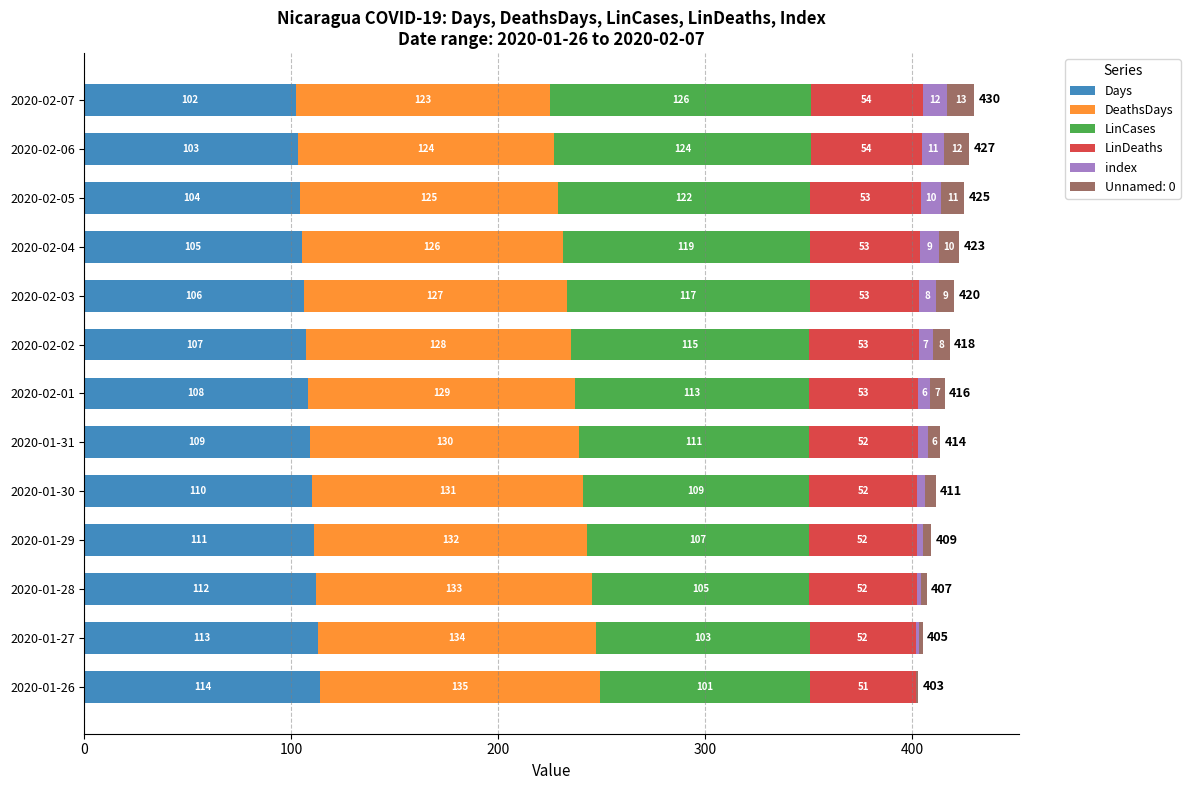

What is the sum of all Days values?

1404.0